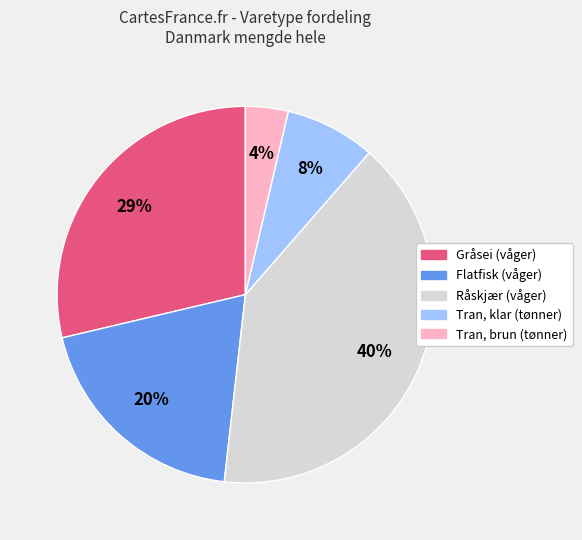

Is it true that Gråsei (våger) is 29% of the pie?

True